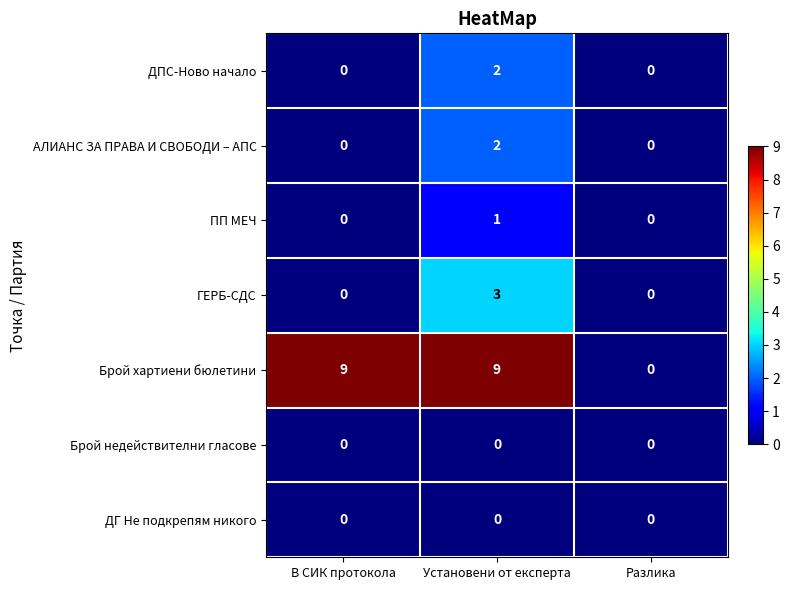

Count the АЛИАНС ЗА ПРАВА И СВОБОДИ – АПС values in the range 0 to 2.

3